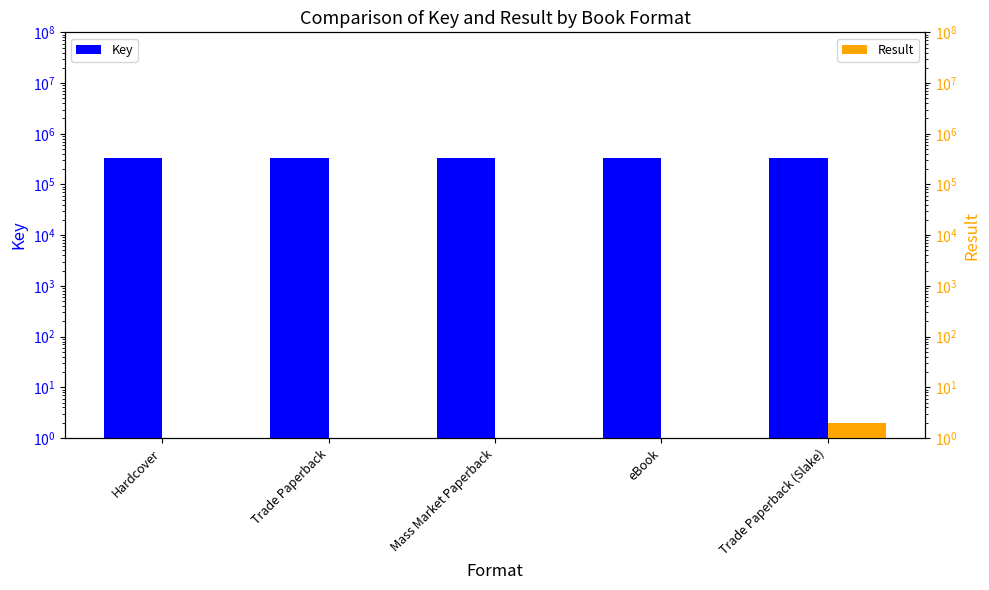

What is the sum of all Key values?

1649967